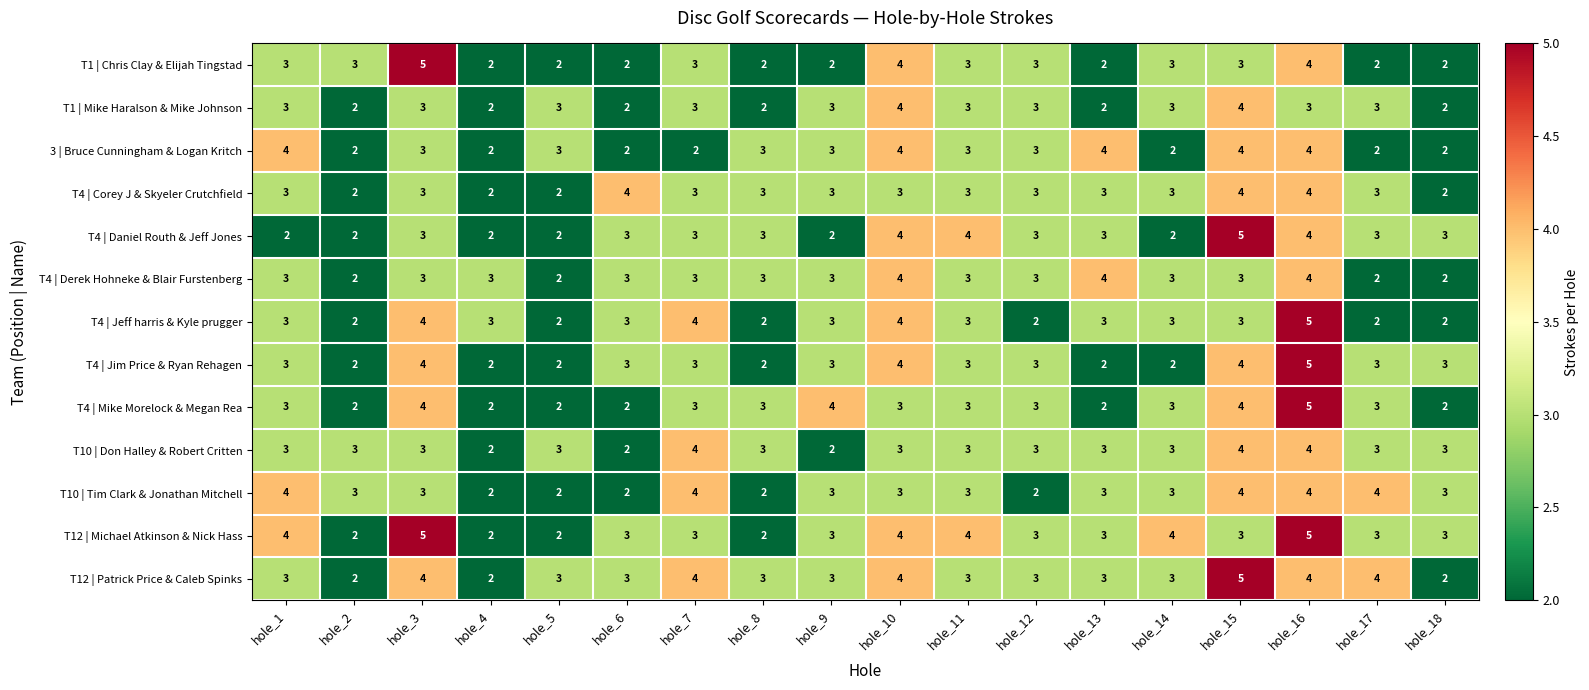

What is the average value of the T1 | Mike Haralson & Mike Johnson series?

3